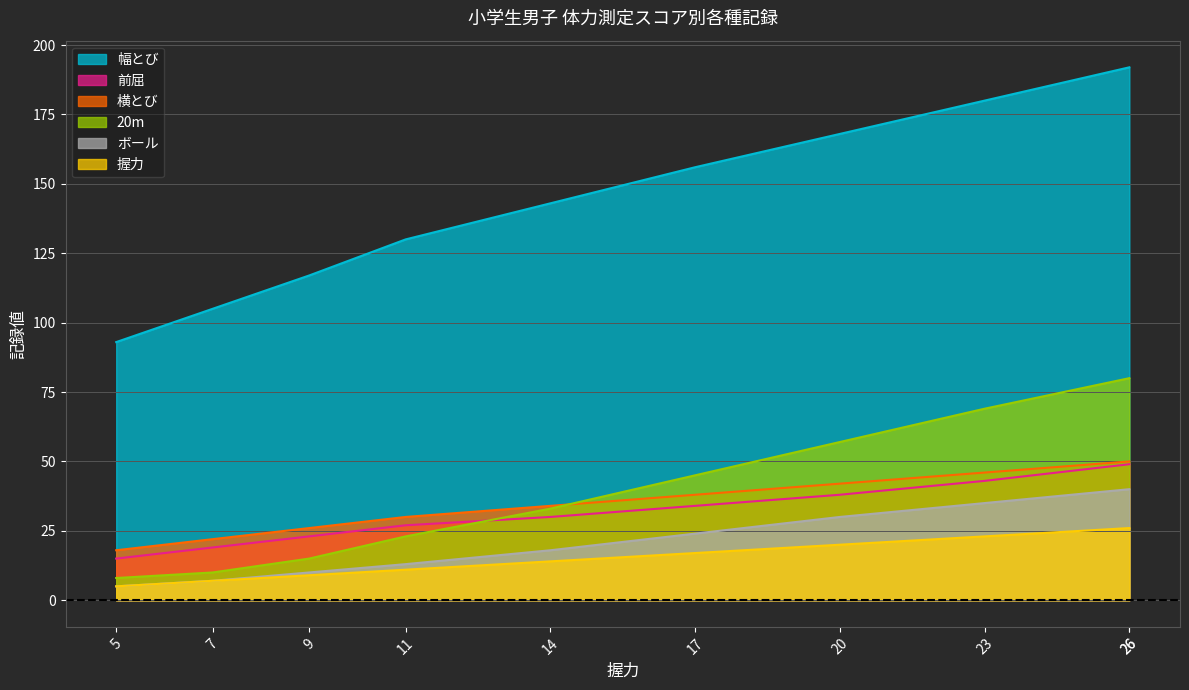

What is the difference between the maximum and minimum values in the 握力 series?

21